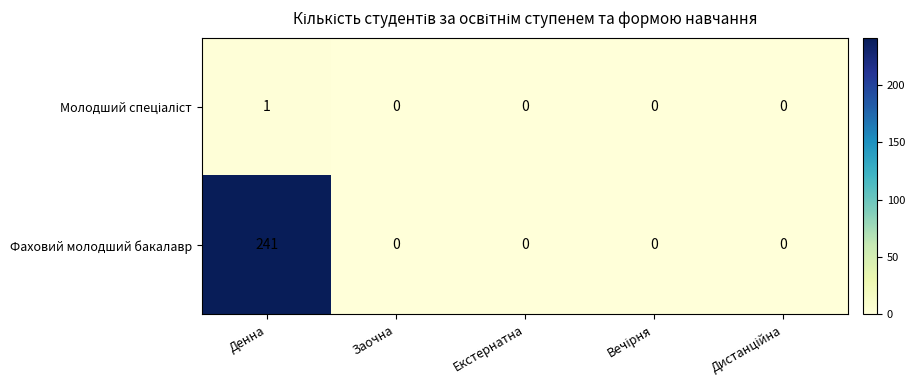

At which category is the sum across all series the highest?

Денна